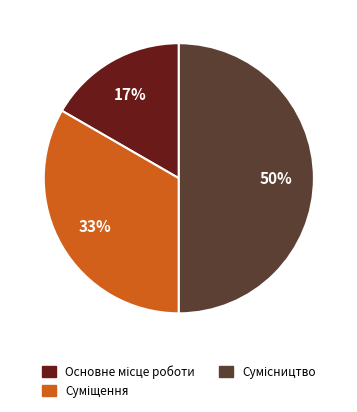

To the nearest percent, what is the average slice percentage?

33%